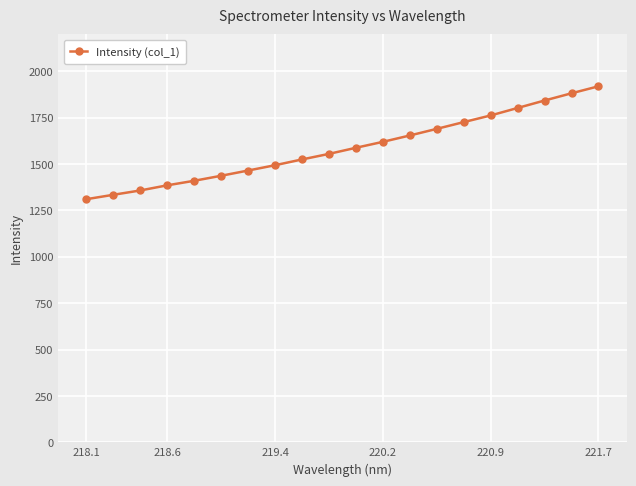

What is the minimum value shown in the chart?

1310.6